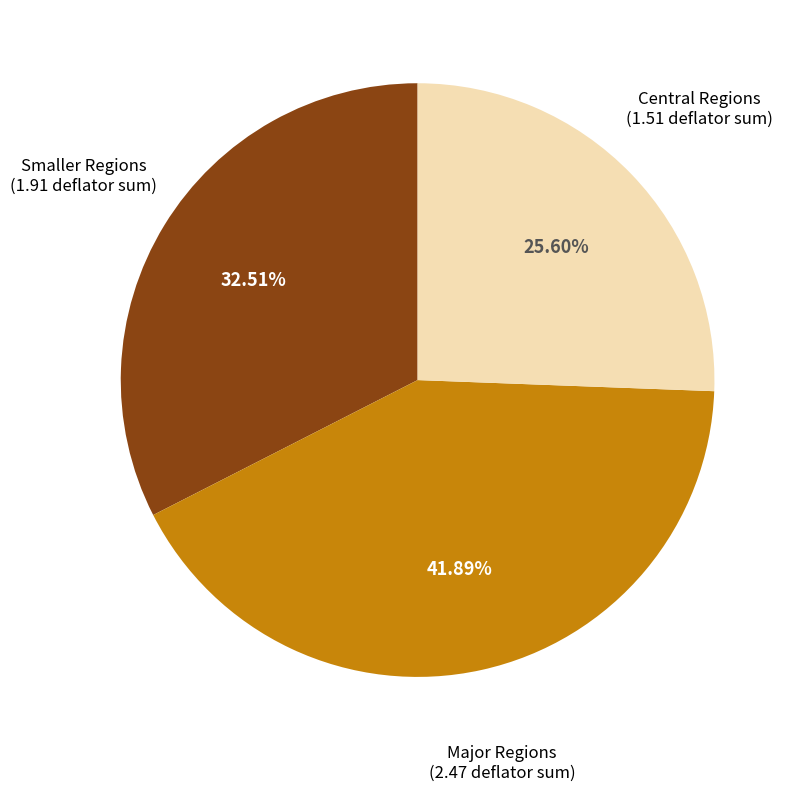

Is there any slice that represents more than half of the pie?

No